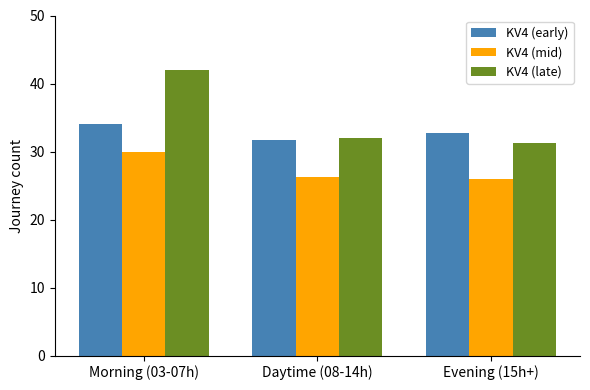

Which series has the largest range (max minus min)?

KV4 (late)